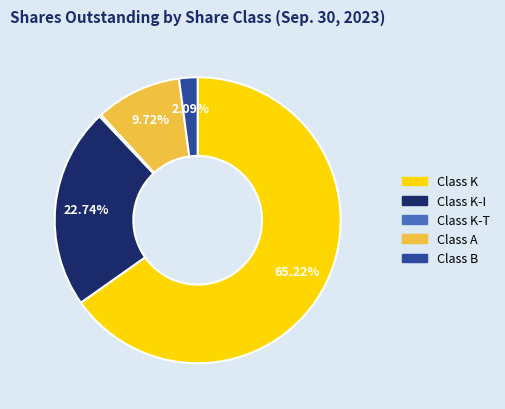

Is there a majority slice in this chart?

Yes